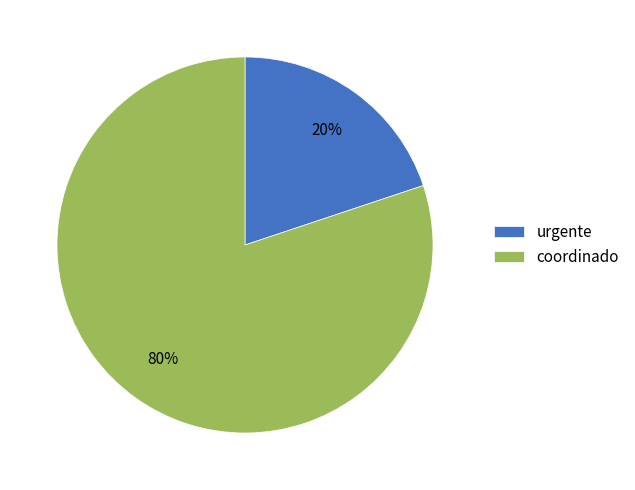

How many slices are in this pie chart?

2